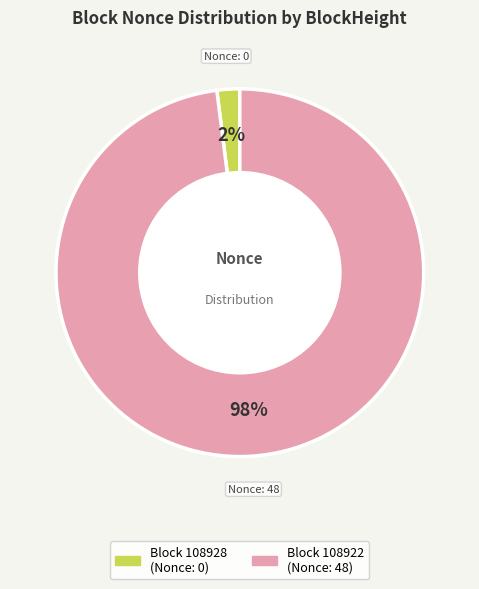

To the nearest percent, what is the average slice percentage?

50%